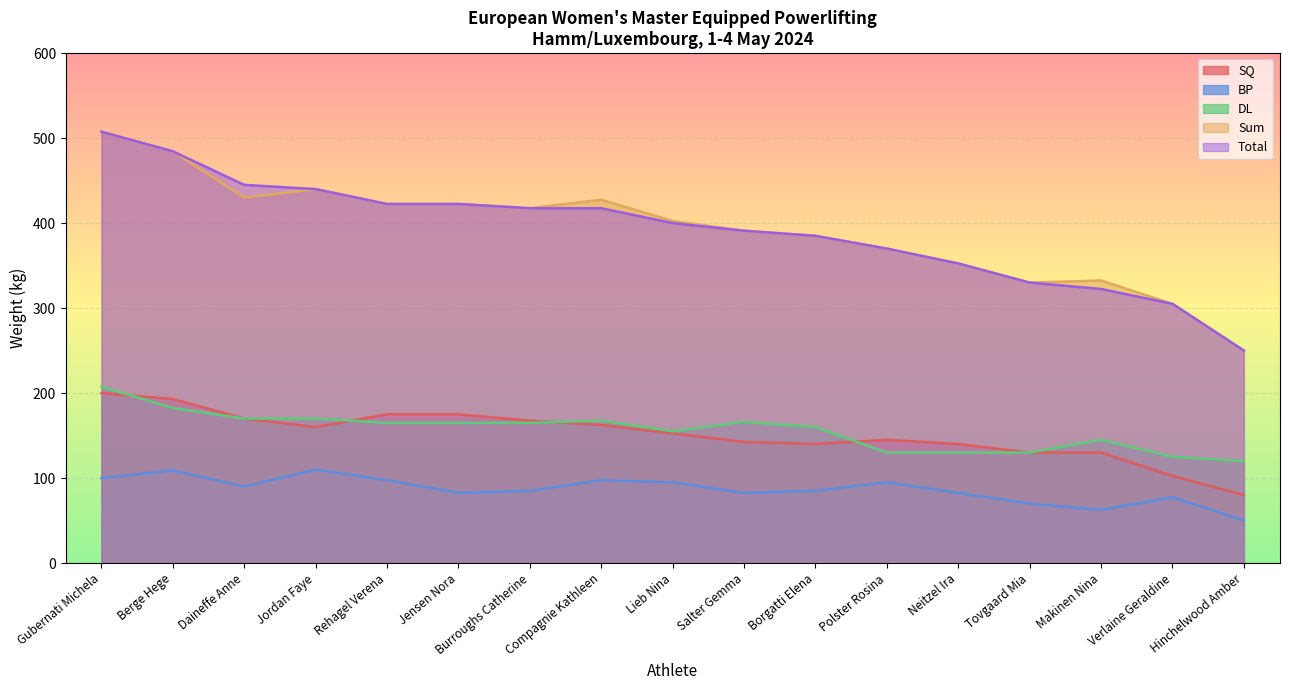

At which label does SQ first exceed 152?

Gubernati Michela